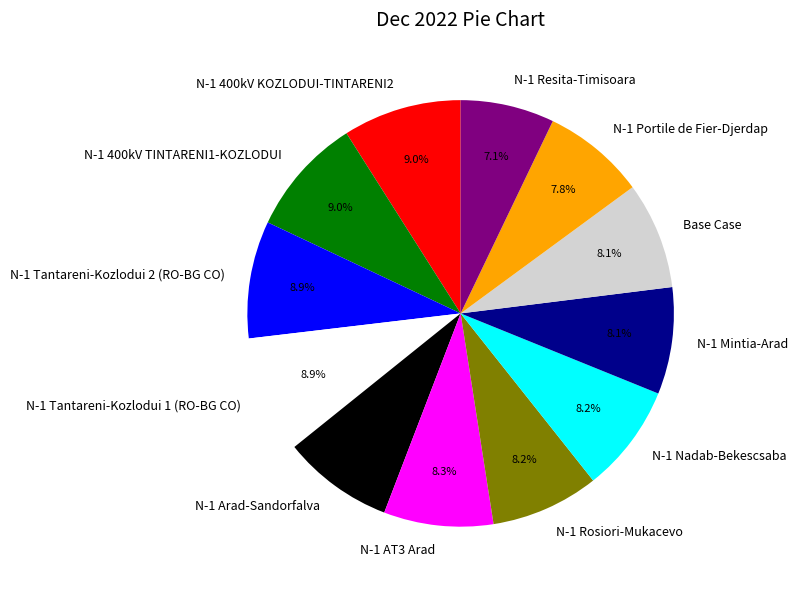

To the nearest percent, what percentage of the pie is N-1 Portile de Fier-Djerdap?

8%